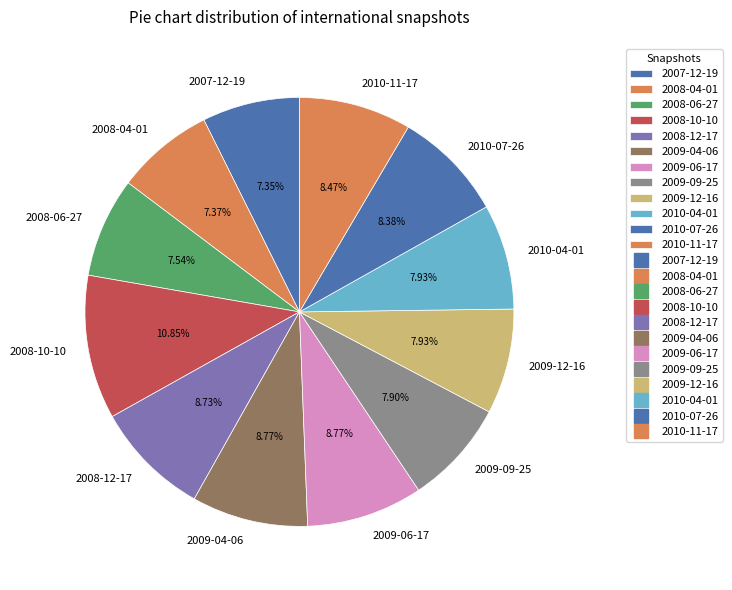

Count the number of slices in the pie.

12